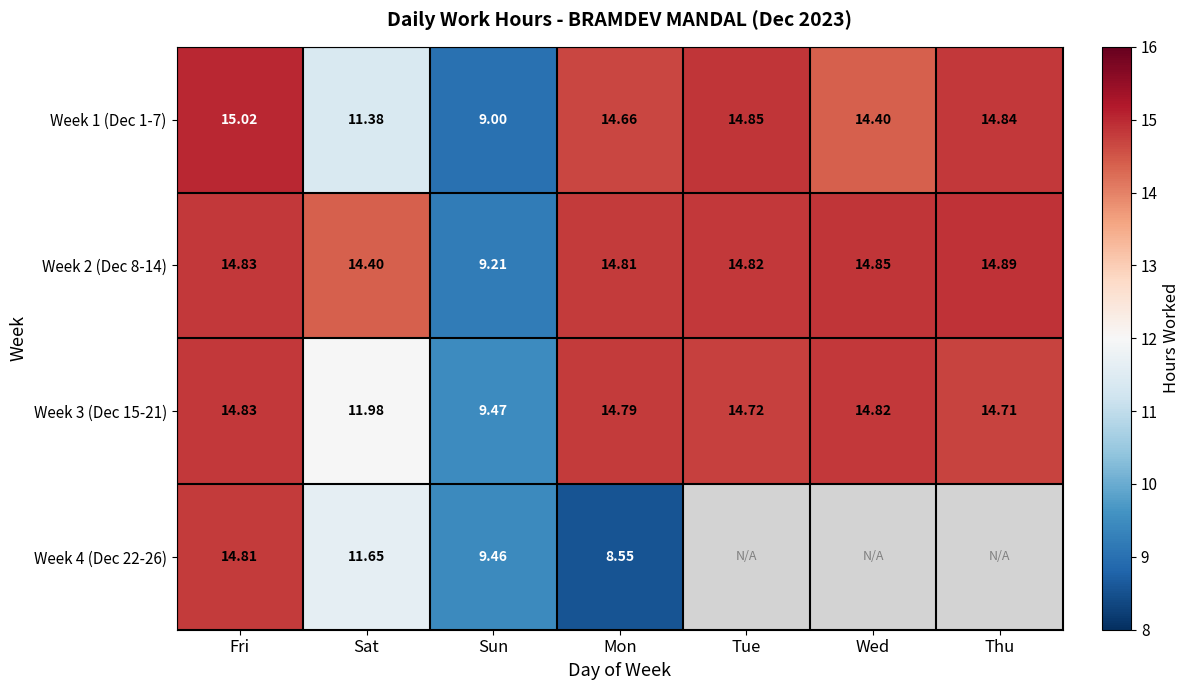

Is the value of Week 4 (Dec 22-26) at Mon greater than the value of Week 2 (Dec 8-14) at Thu?

No